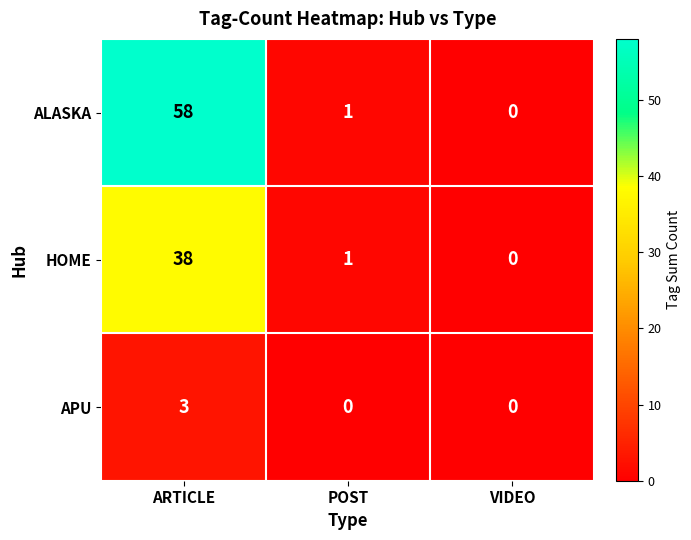

Reading right to left, extract all data points from this chart.

ALASKA: VIDEO=0	POST=1	ARTICLE=58
HOME: VIDEO=0	POST=1	ARTICLE=38
APU: VIDEO=0	POST=0	ARTICLE=3